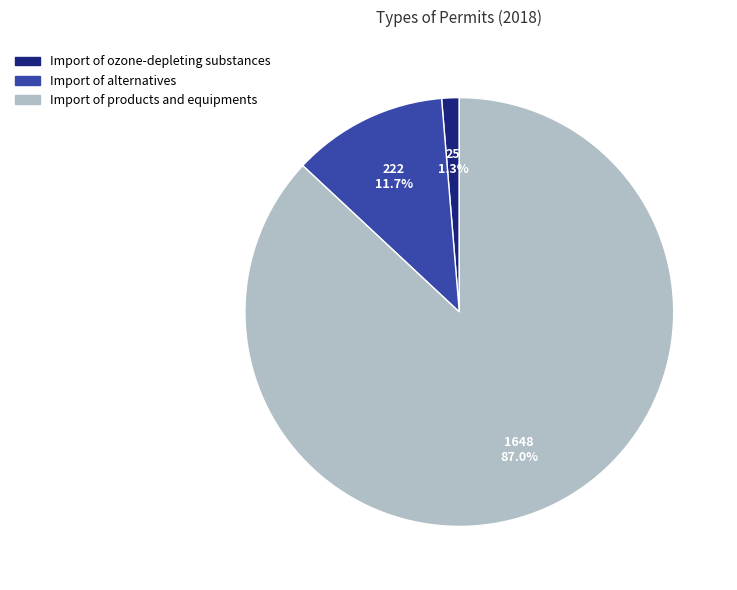

Rank the categories by value from highest to lowest.

Import of products and equipments, Import of alternatives, Import of ozone-depleting substances